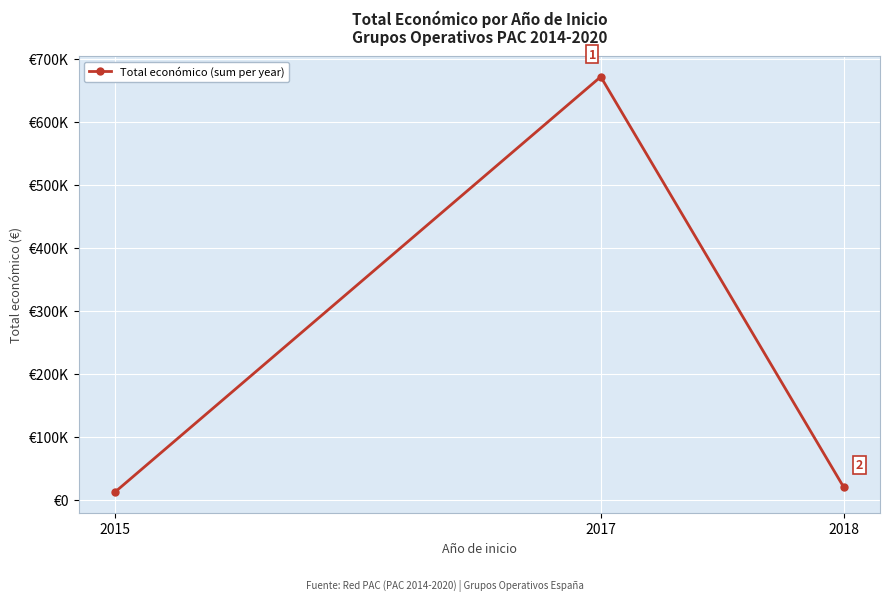

Count the number of data series in this chart.

1